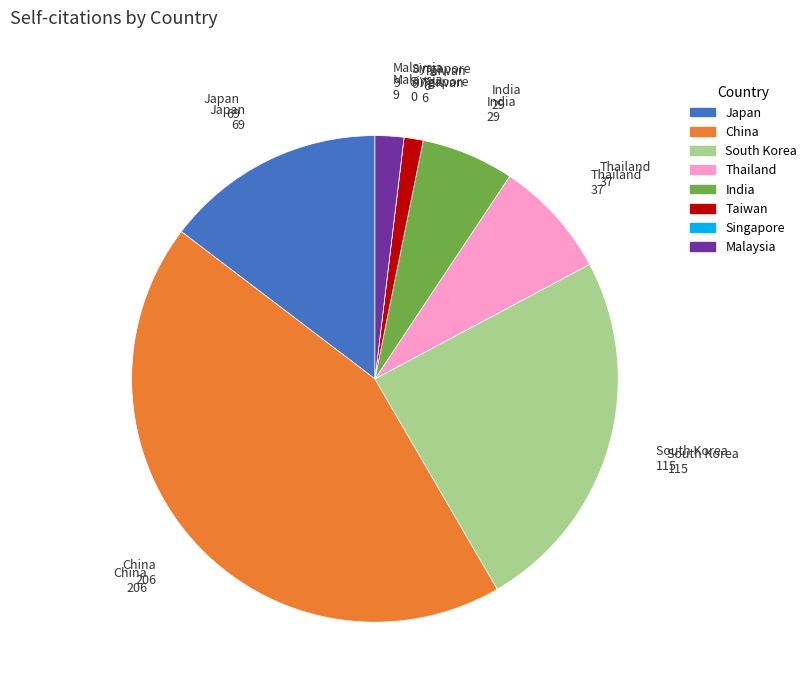

Does any single category account for the majority?

No